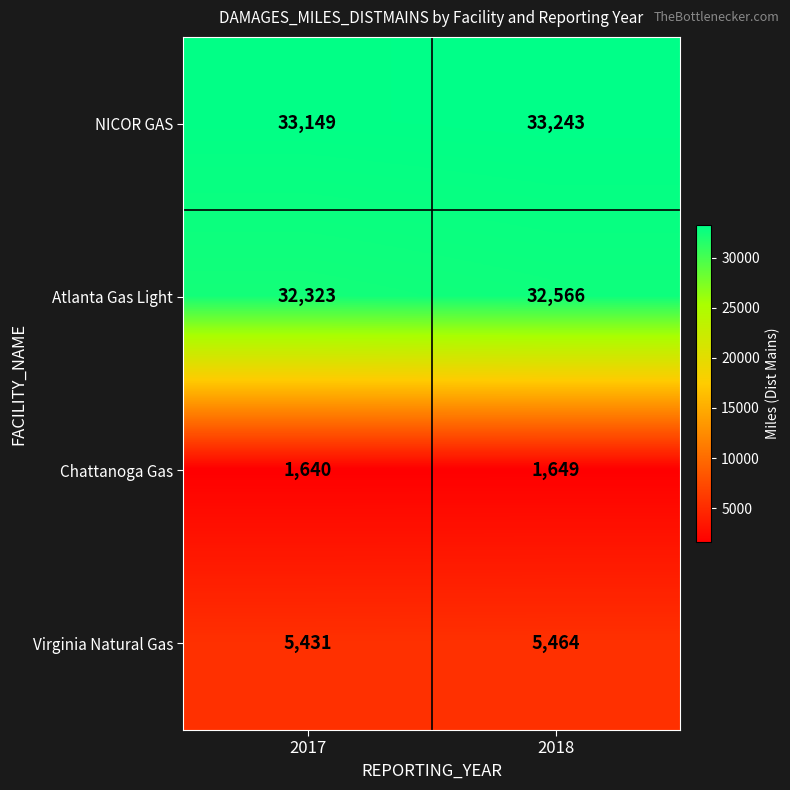

Which series has the largest total across all categories?

NICOR GAS